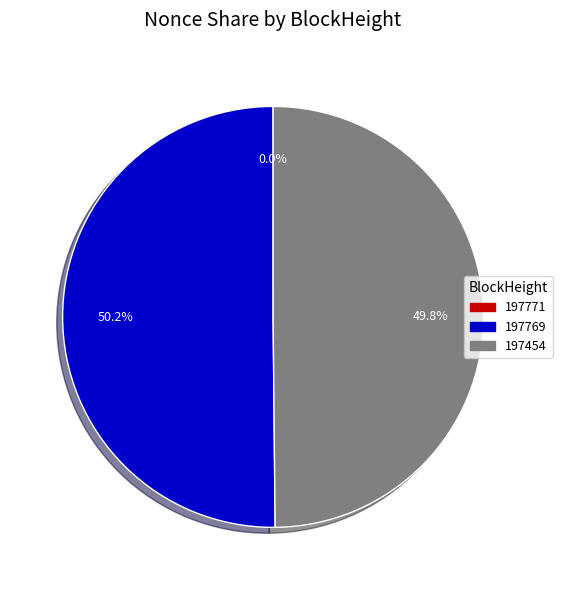

Which slice is the largest?

197769